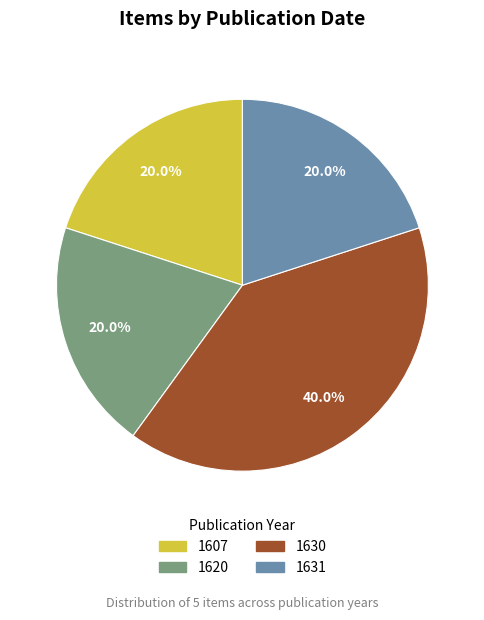

Does 1631 represent more than half of the total?

No